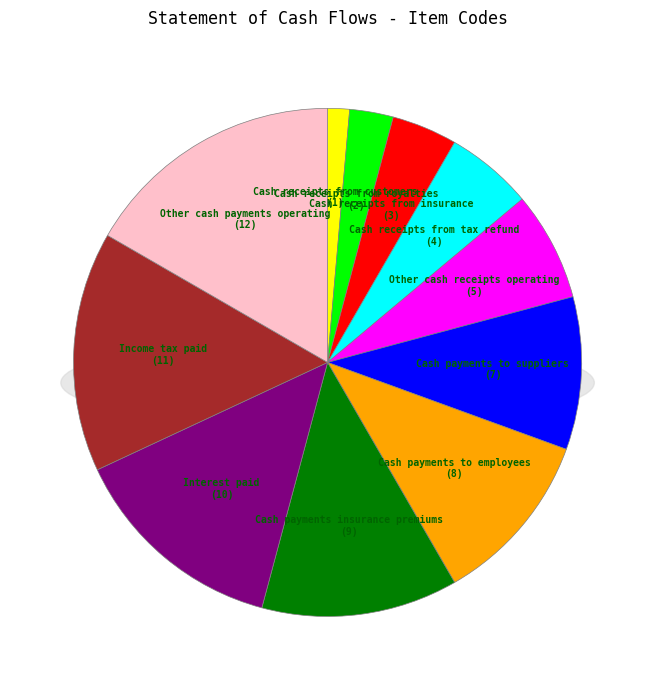

Is it true that Cash receipts from royalties is 3% of the pie?

True